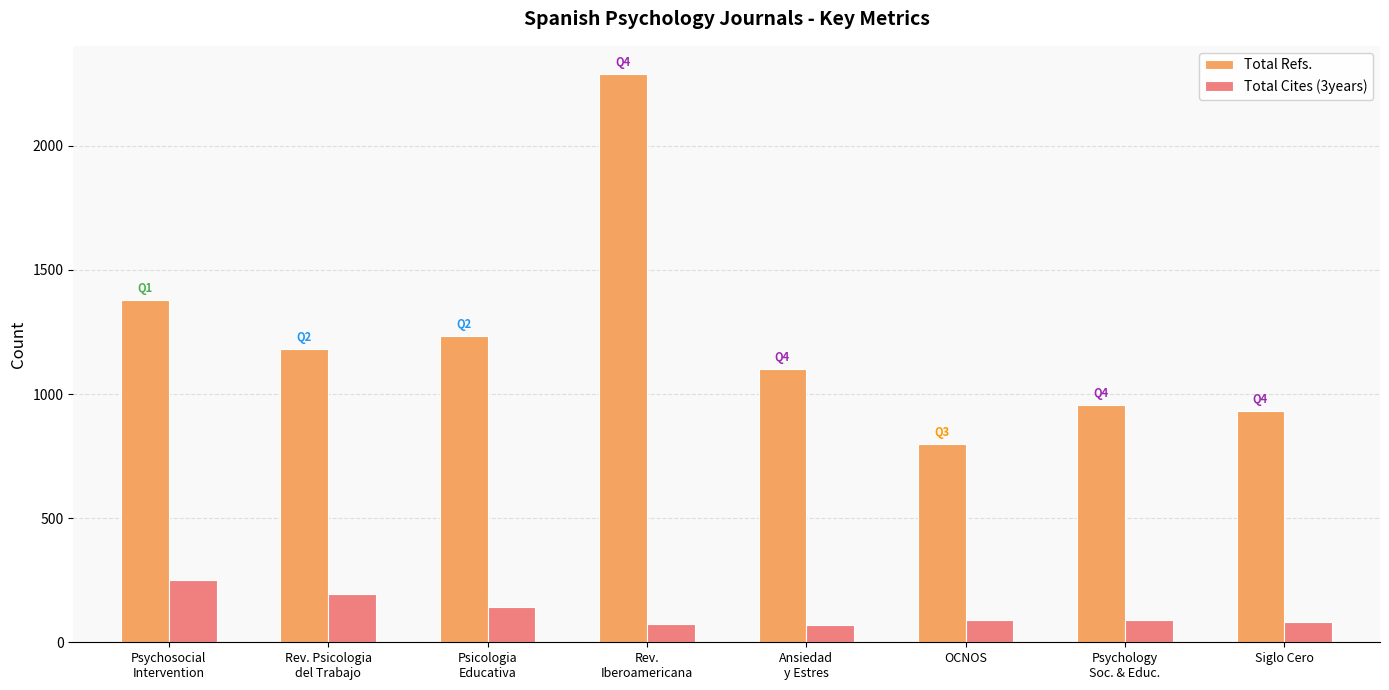

Rank the categories by Total Refs. value from lowest to highest.

OCNOS, Siglo Cero, Psychology
Soc. & Educ., Ansiedad
y Estres, Rev. Psicologia
del Trabajo, Psicologia
Educativa, Psychosocial
Intervention, Rev.
Iberoamericana